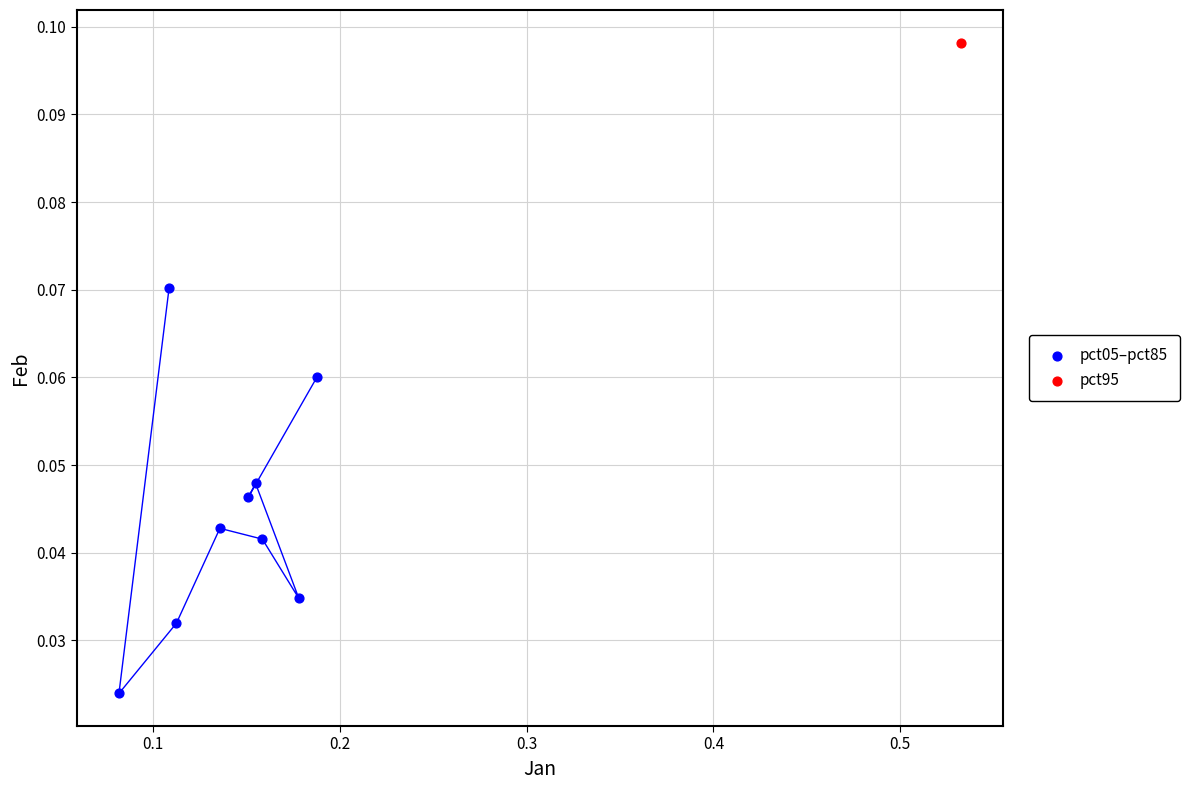

What are all the series names shown in the legend?

pct05–pct85, pct95